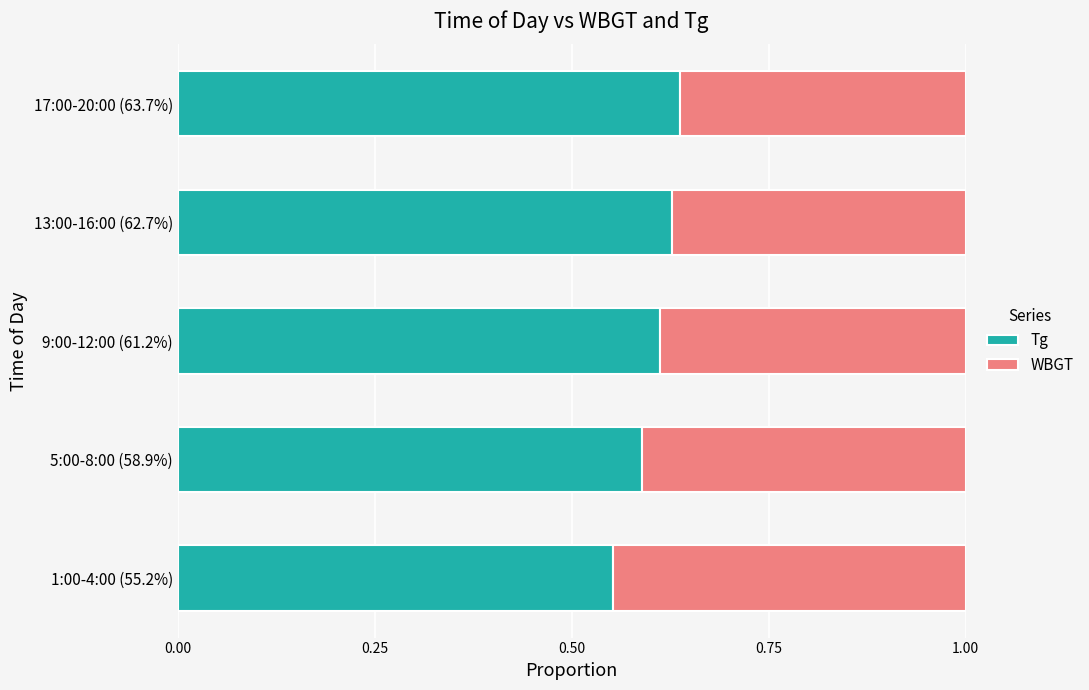

At which label does Tg reach its minimum?

1:00-4:00 (55.2%)